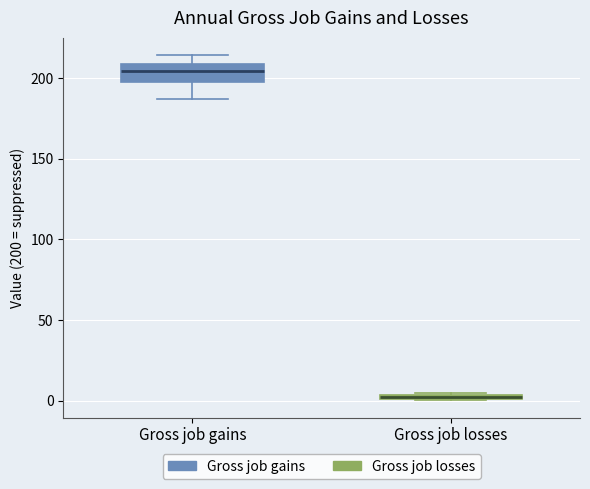

Where is the lower edge of the box for Gross job losses on the y-axis? The values are not printed on the chart, so give them approximately, as read against the axis.

0